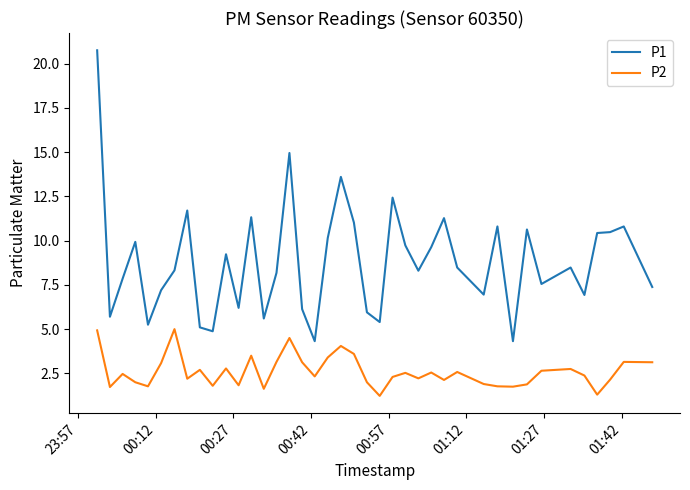

Which series has the widest spread of values?

P1